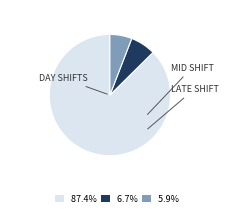

Is there a majority slice in this chart?

Yes